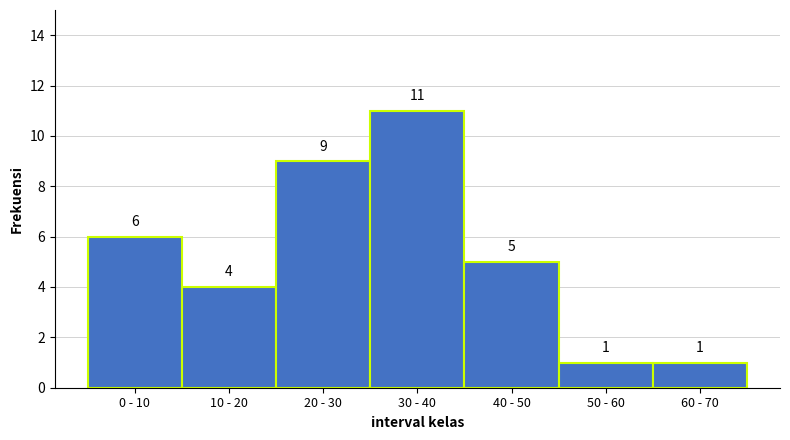

Reading right to left, transcribe all the data shown in this chart.

1	1	5	11	9	4	6